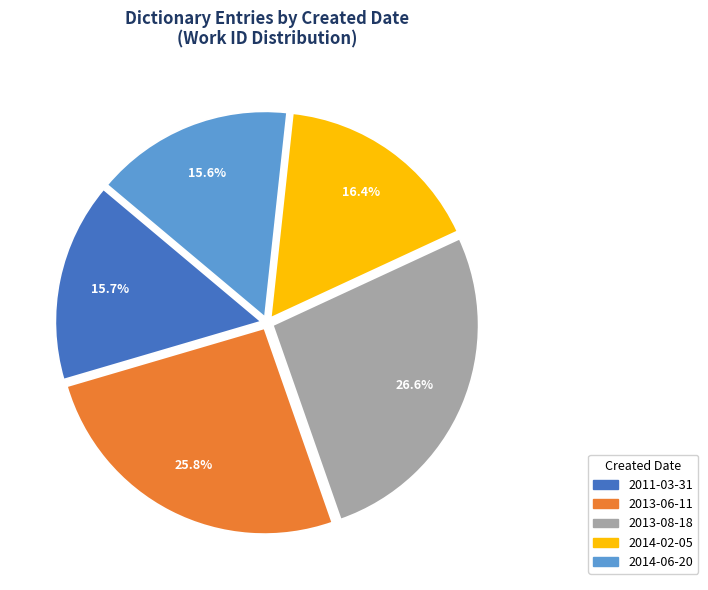

Which category has the biggest portion of the pie?

2013-08-18